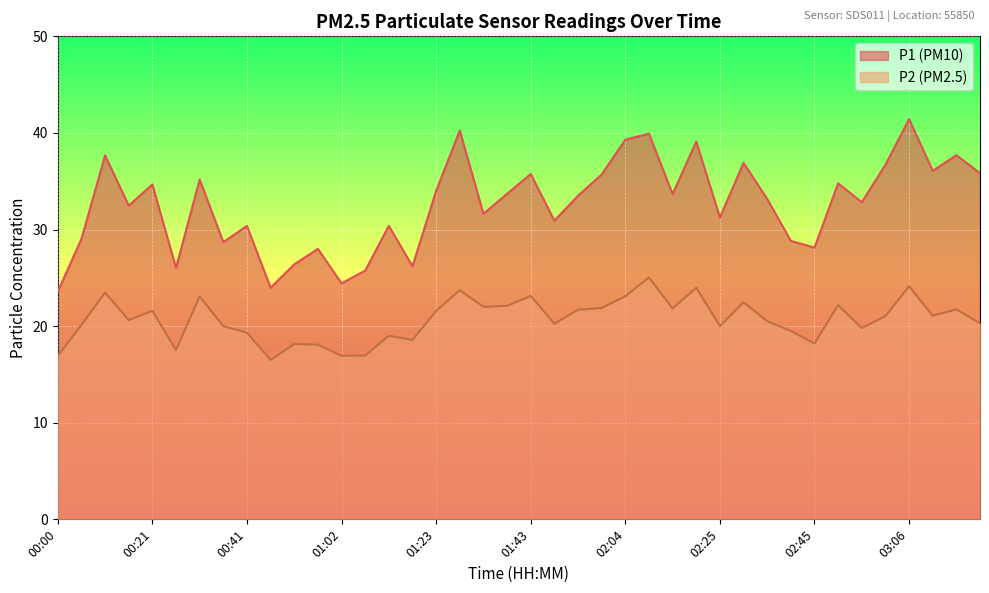

What is the highest value of the P1 series?

41.4